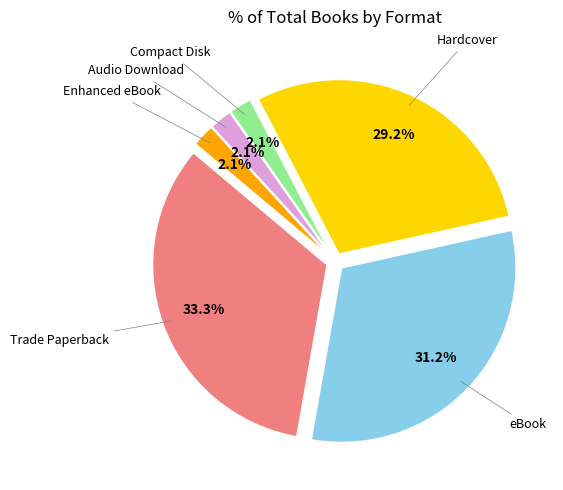

Does any single category account for the majority?

No